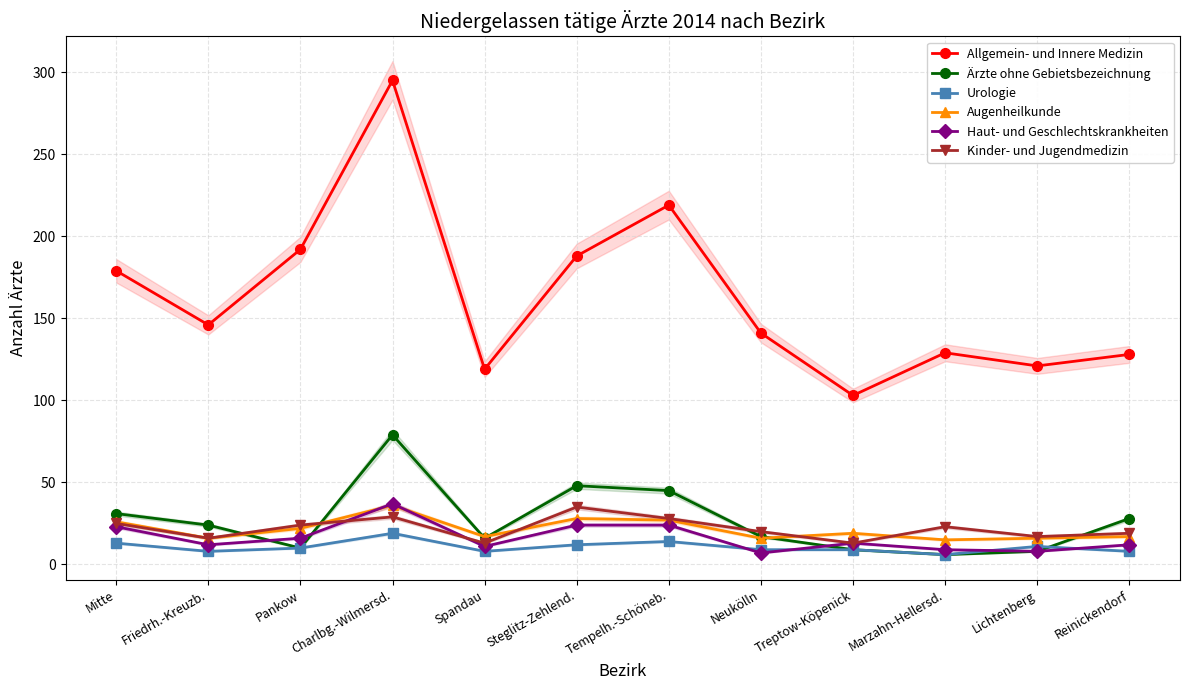

At which label is Haut- und Geschlechtskrankheiten closest to 22?

Mitte